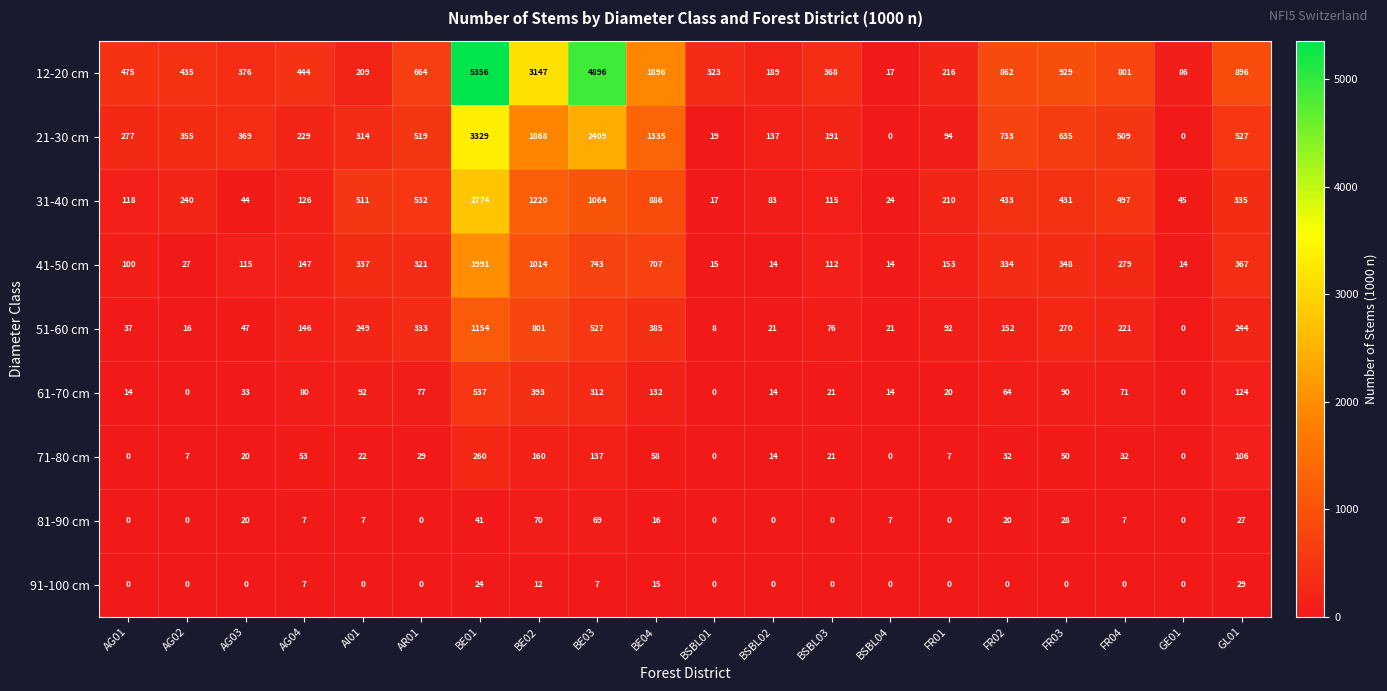

What is the spread (max minus min) of values at FR02?

862